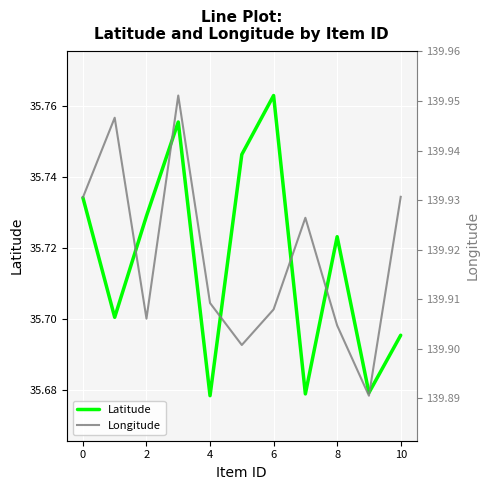

What is the smallest value displayed?

35.7